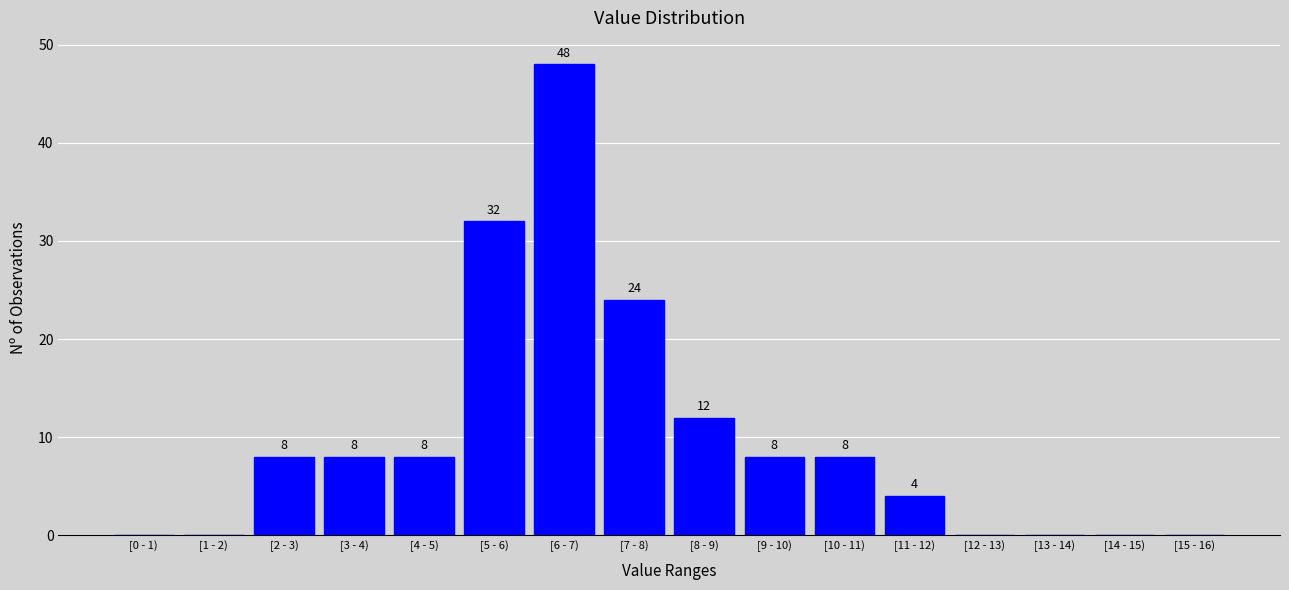

Reading left to right, extract all data points from this chart.

[0 - 1)=0	[1 - 2)=0	[2 - 3)=8	[3 - 4)=8	[4 - 5)=8	[5 - 6)=32	[6 - 7)=48	[7 - 8)=24	[8 - 9)=12	[9 - 10)=8	[10 - 11)=8	[11 - 12)=4	[12 - 13)=0	[13 - 14)=0	[14 - 15)=0	[15 - 16)=0